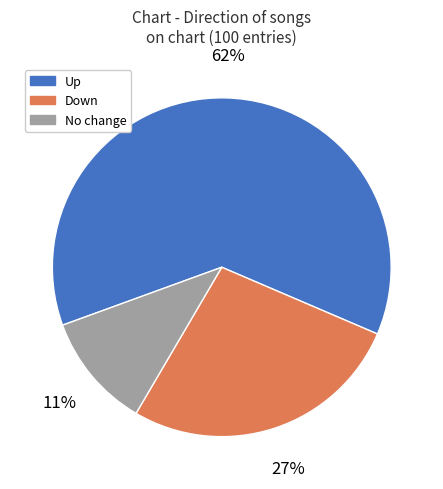

Does any single category account for the majority?

Yes